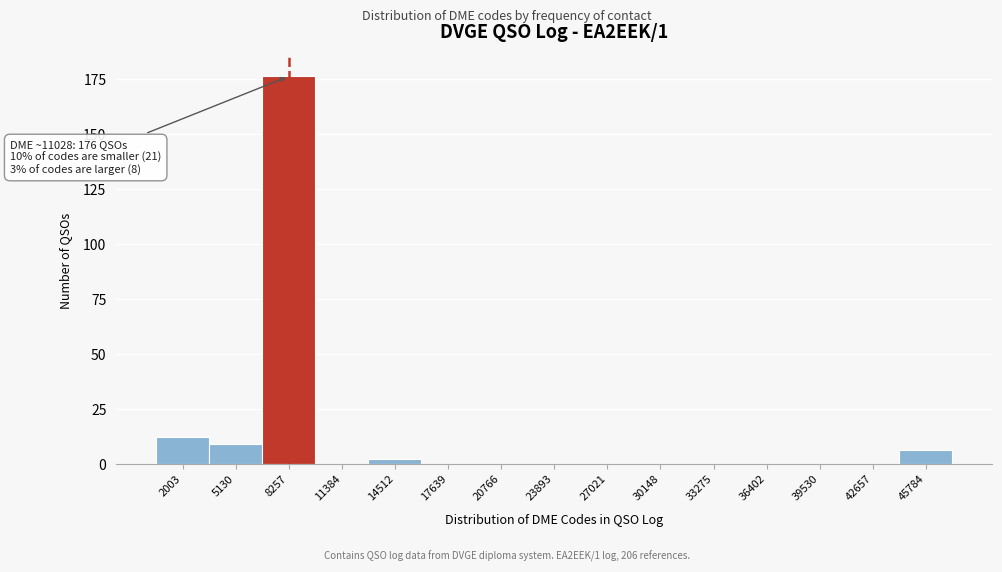

Reading left to right, transcribe all the data shown in this chart.

2003=12	5130=9	8257=176	11384=0	14512=2	17639=0	20766=0	23893=0	27021=0	30148=0	33275=0	36402=0	39530=0	42657=0	45784=6